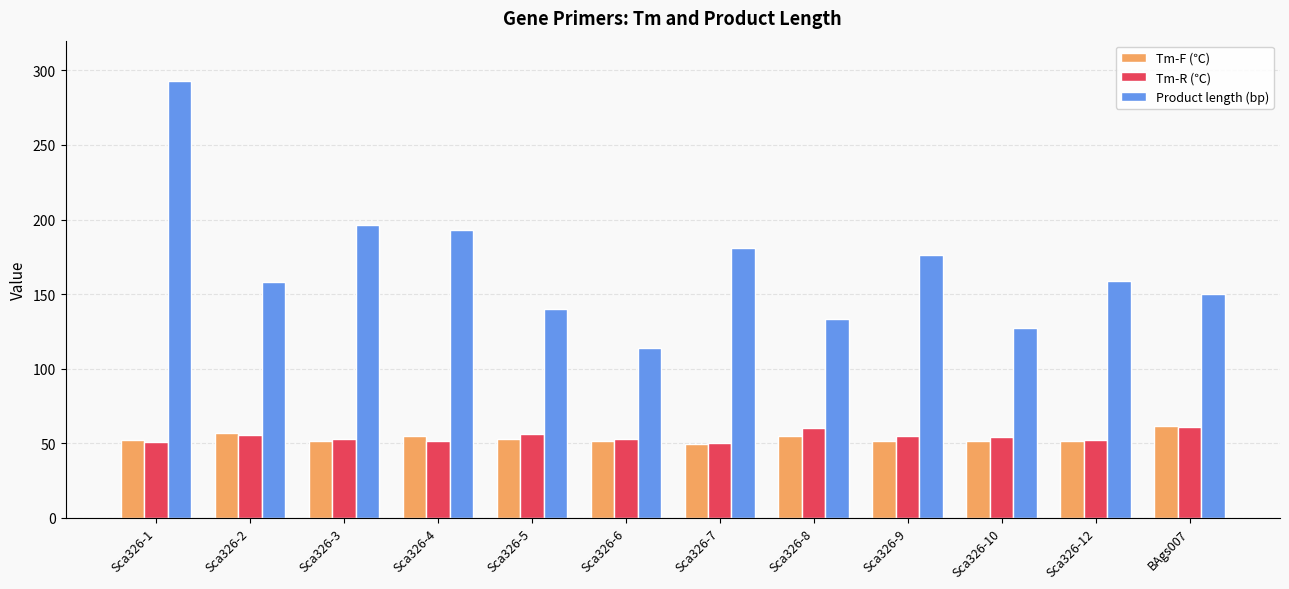

Which series changed the most between Sca326-3 and Sca326-8?

Product length (bp)